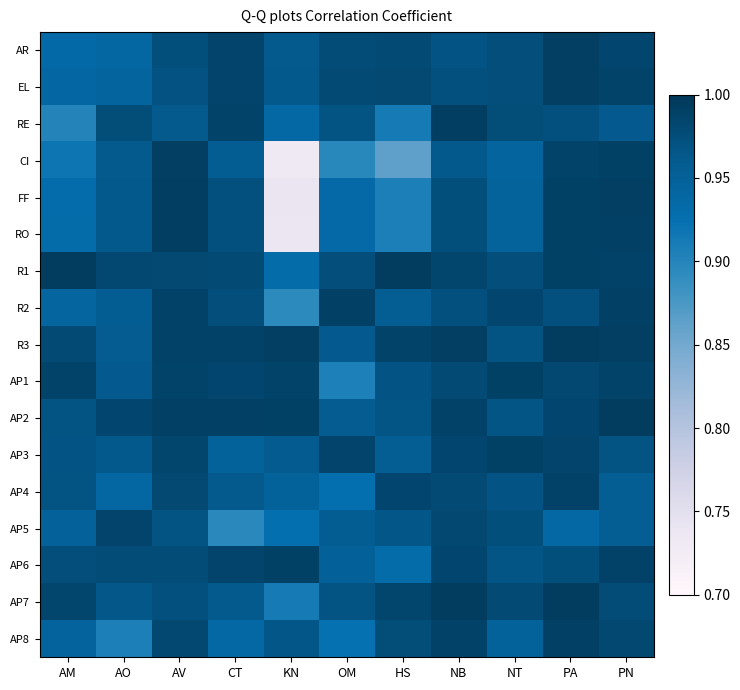

Reading left to right, what are all the values shown in this chart?

AR: AM=0.9	AO=0.9	AV=1.0	CT=1.0	KN=1.0	OM=1.0	HS=1.0	NB=1.0	NT=1.0	PA=1.0	PN=1.0
EL: AM=0.9	AO=0.9	AV=1.0	CT=1.0	KN=1.0	OM=1.0	HS=1.0	NB=1.0	NT=1.0	PA=1.0	PN=1.0
RE: AM=0.9	AO=1.0	AV=1.0	CT=1.0	KN=0.9	OM=1.0	HS=0.9	NB=1.0	NT=1.0	PA=1.0	PN=1.0
CI: AM=0.9	AO=1.0	AV=1.0	CT=1.0	KN=0.7	OM=0.9	HS=0.9	NB=1.0	NT=0.9	PA=1.0	PN=1.0
FF: AM=0.9	AO=1.0	AV=1.0	CT=1.0	KN=0.7	OM=0.9	HS=0.9	NB=1.0	NT=0.9	PA=1.0	PN=1.0
RO: AM=0.9	AO=1.0	AV=1.0	CT=1.0	KN=0.7	OM=0.9	HS=0.9	NB=1.0	NT=0.9	PA=1.0	PN=1.0
R1: AM=1.0	AO=1.0	AV=1.0	CT=1.0	KN=0.9	OM=1.0	HS=1.0	NB=1.0	NT=1.0	PA=1.0	PN=1.0
R2: AM=0.9	AO=1.0	AV=1.0	CT=1.0	KN=0.9	OM=1.0	HS=1.0	NB=1.0	NT=1.0	PA=1.0	PN=1.0
R3: AM=1.0	AO=1.0	AV=1.0	CT=1.0	KN=1.0	OM=1.0	HS=1.0	NB=1.0	NT=1.0	PA=1.0	PN=1.0
AP1: AM=1.0	AO=1.0	AV=1.0	CT=1.0	KN=1.0	OM=0.9	HS=1.0	NB=1.0	NT=1.0	PA=1.0	PN=1.0
AP2: AM=1.0	AO=1.0	AV=1.0	CT=1.0	KN=1.0	OM=1.0	HS=1.0	NB=1.0	NT=1.0	PA=1.0	PN=1.0
AP3: AM=1.0	AO=1.0	AV=1.0	CT=0.9	KN=1.0	OM=1.0	HS=1.0	NB=1.0	NT=1.0	PA=1.0	PN=1.0
AP4: AM=1.0	AO=0.9	AV=1.0	CT=1.0	KN=0.9	OM=0.9	HS=1.0	NB=1.0	NT=1.0	PA=1.0	PN=1.0
AP5: AM=0.9	AO=1.0	AV=1.0	CT=0.9	KN=0.9	OM=1.0	HS=1.0	NB=1.0	NT=1.0	PA=0.9	PN=1.0
AP6: AM=1.0	AO=1.0	AV=1.0	CT=1.0	KN=1.0	OM=1.0	HS=0.9	NB=1.0	NT=1.0	PA=1.0	PN=1.0
AP7: AM=1.0	AO=1.0	AV=1.0	CT=1.0	KN=0.9	OM=1.0	HS=1.0	NB=1.0	NT=1.0	PA=1.0	PN=1.0
AP8: AM=0.9	AO=0.9	AV=1.0	CT=0.9	KN=1.0	OM=0.9	HS=1.0	NB=1.0	NT=0.9	PA=1.0	PN=1.0